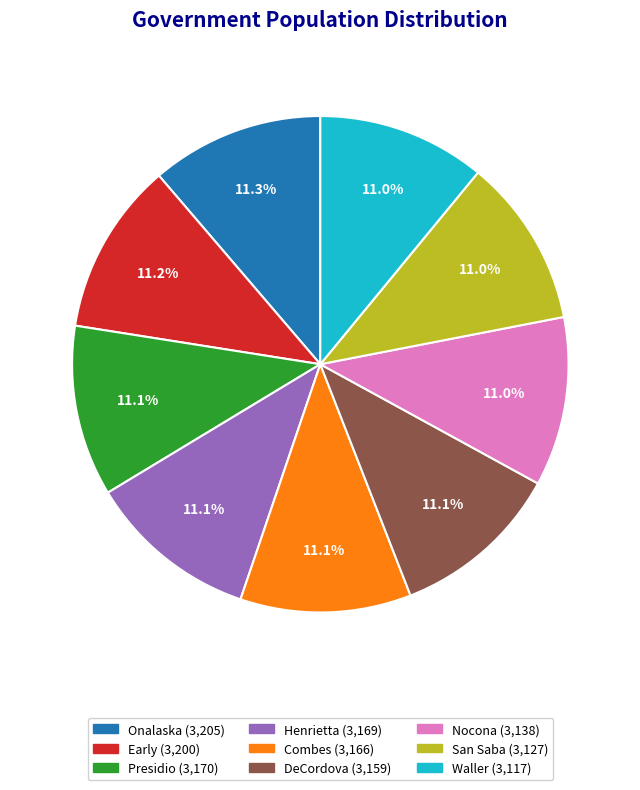

Combined, what portion of the pie is Waller and Henrietta?

22.1%